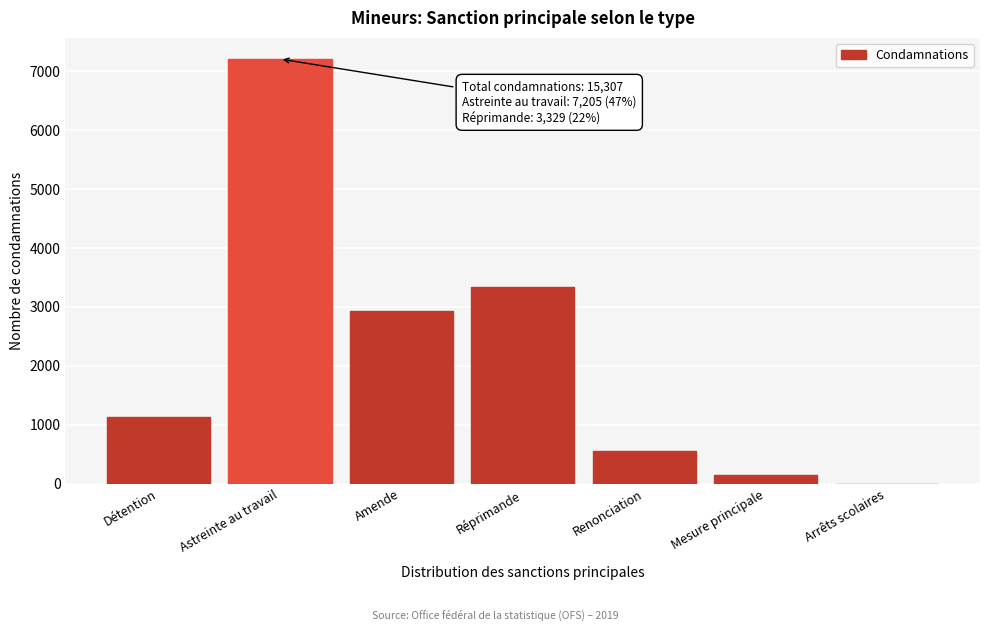

Reading right to left, list all the values displayed in this chart.

Arrêts scolaires=0	Mesure principale=152	Renonciation=551	Réprimande=3329	Amende=2932	Astreinte au travail=7205	Détention=1138